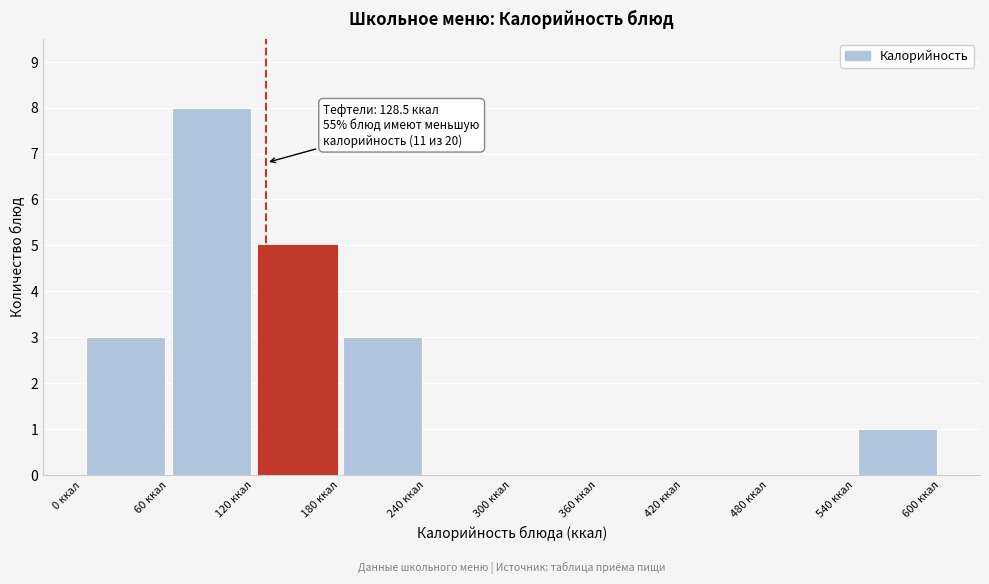

Over which range of the x-axis is the bar tallest?

60 to 120